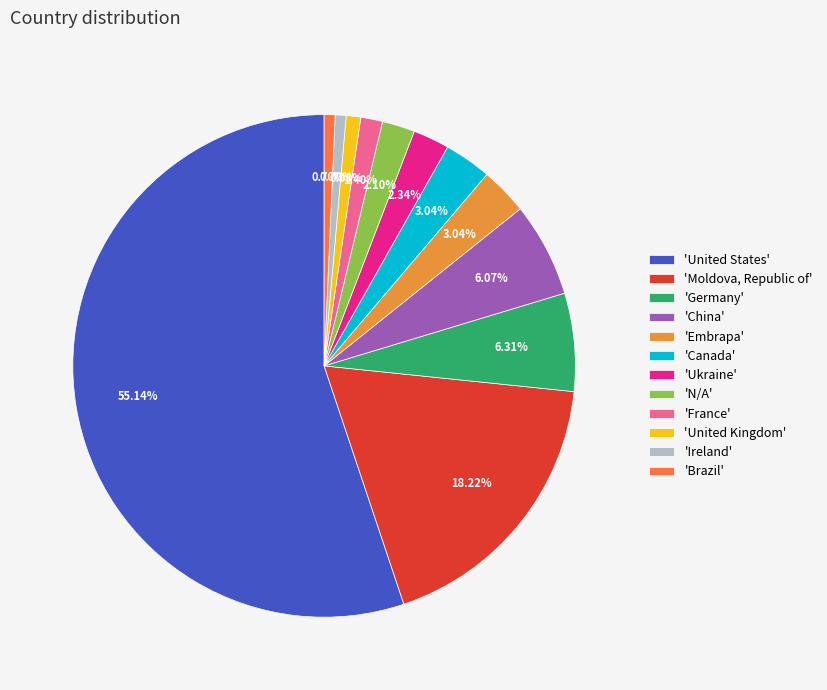

Between 'United Kingdom' and 'Embrapa', which is larger?

'Embrapa'